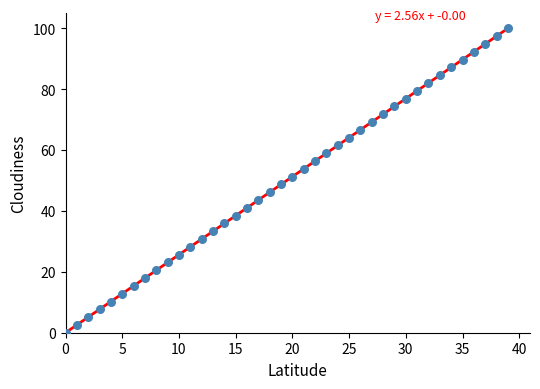

What is the range of Y values (max minus min)?

100.0